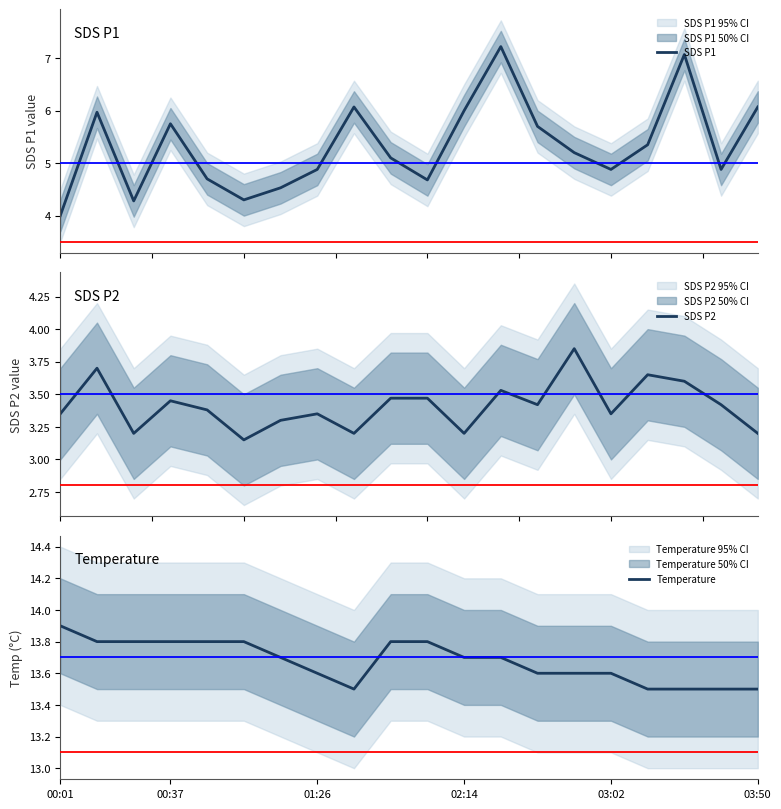

How many distinct data groups are displayed?

3